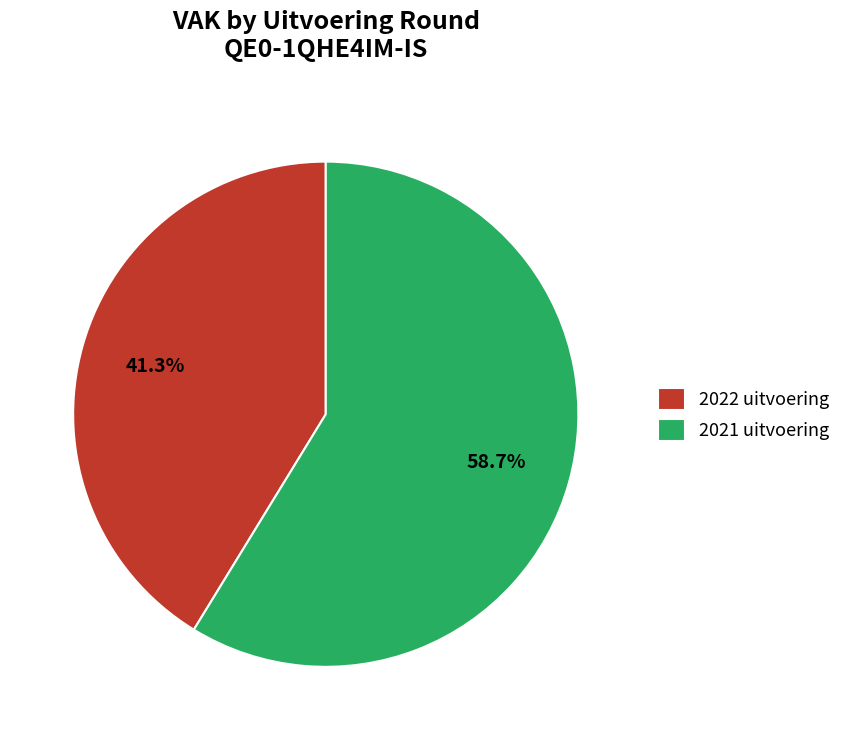

What is the ratio of the value at 2022 uitvoering to the value at 2021 uitvoering?

0.7